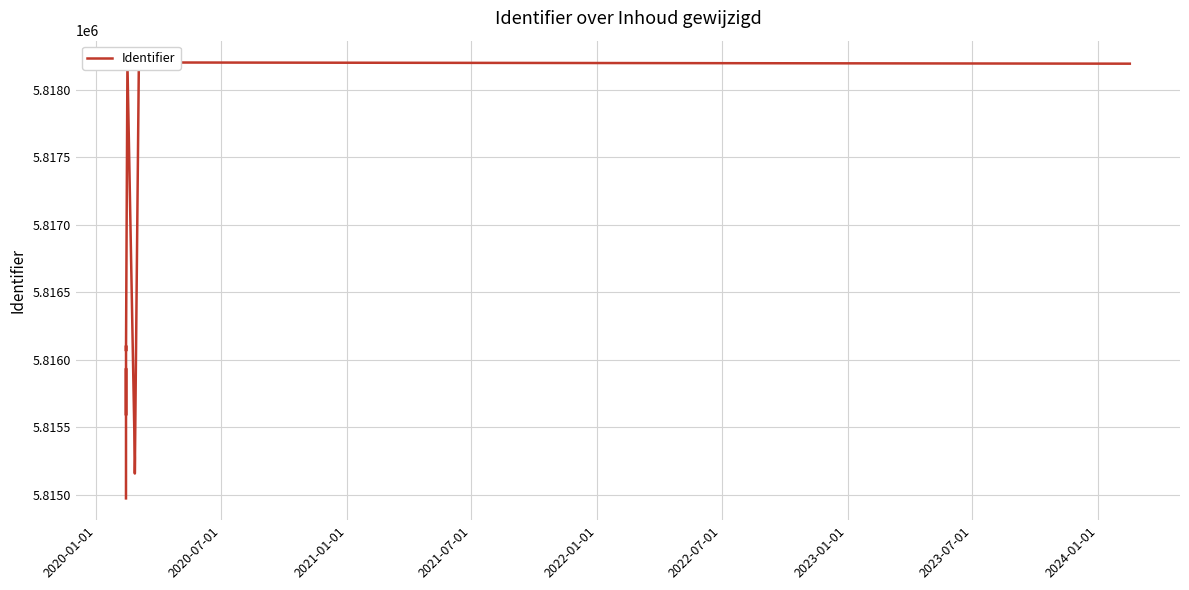

Does the chart have visible grid lines?

Yes